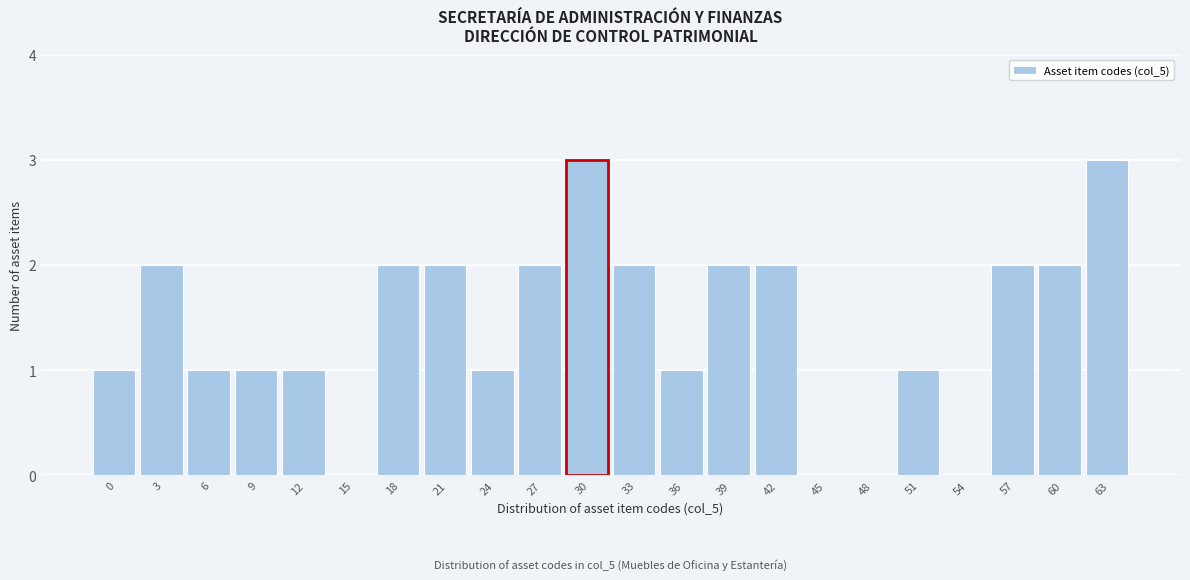

Reading left to right, what are all the values shown in this chart?

0=1	3=2	6=1	9=1	12=1	15=0	18=2	21=2	24=1	27=2	30=3	33=2	36=1	39=2	42=2	45=0	48=0	51=1	54=0	57=2	60=2	63=3